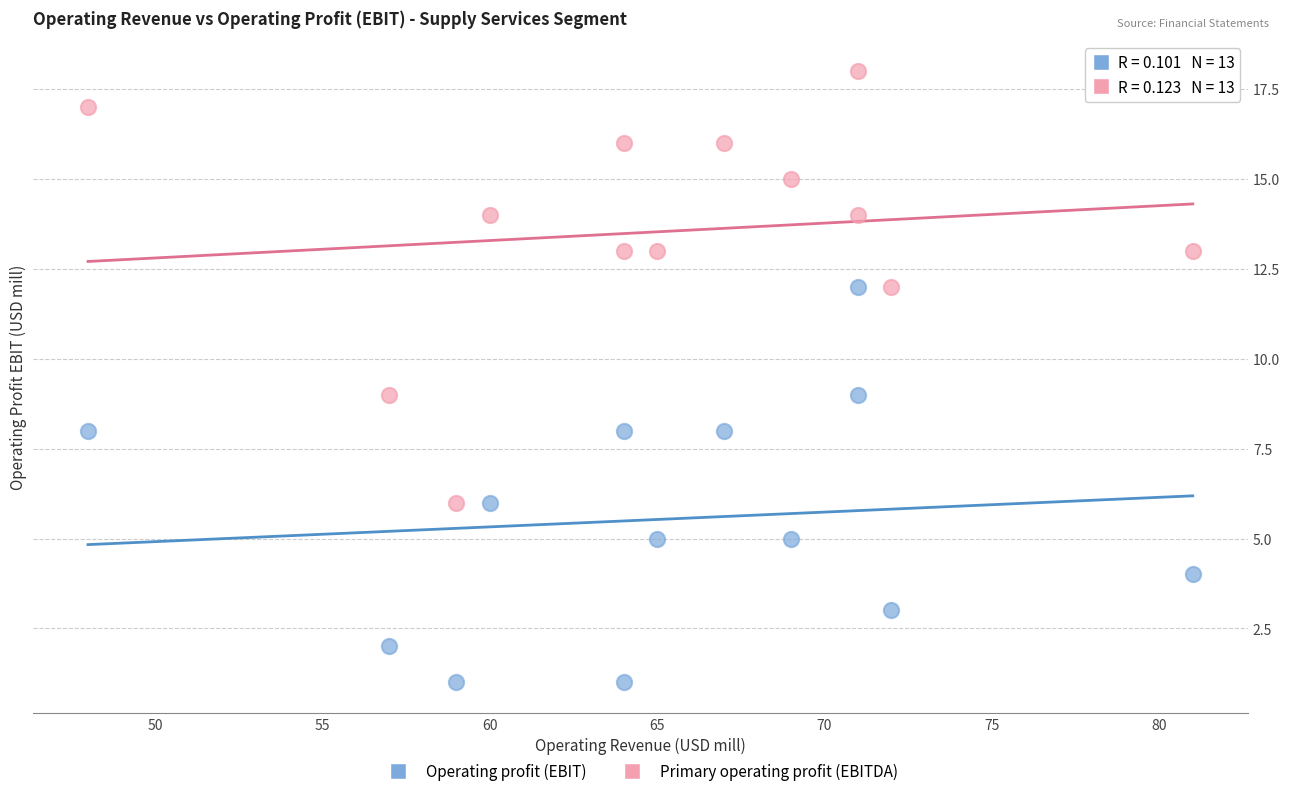

Which series reaches the maximum Y coordinate?

Primary operating profit (EBITDA)